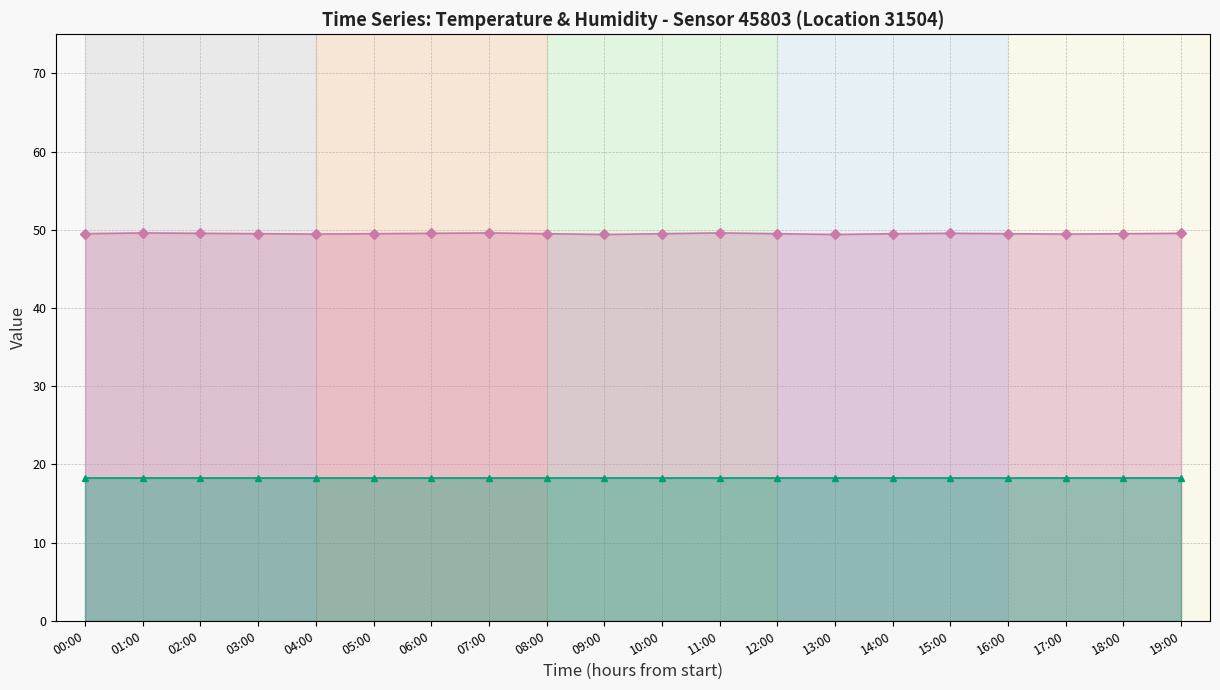

Reading left to right, extract all data points from this chart.

49.5	49.6	49.5	49.5	49.5	49.5	49.5	49.6	49.5	49.4	49.5	49.6	49.5	49.4	49.5	49.5	49.5	49.5	49.5	49.5